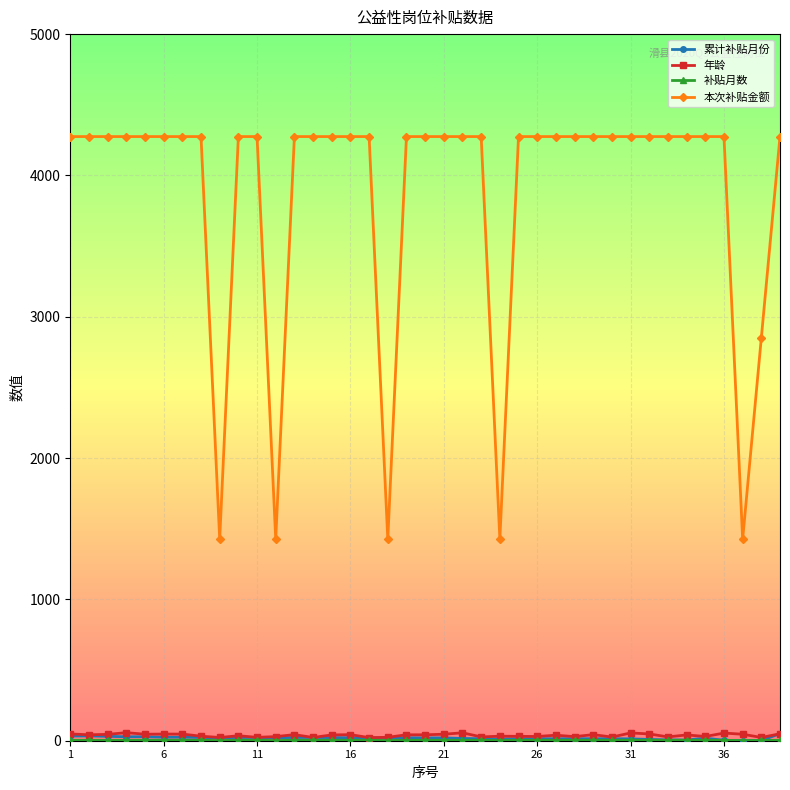

Which series has the largest total across all categories?

本次补贴金额